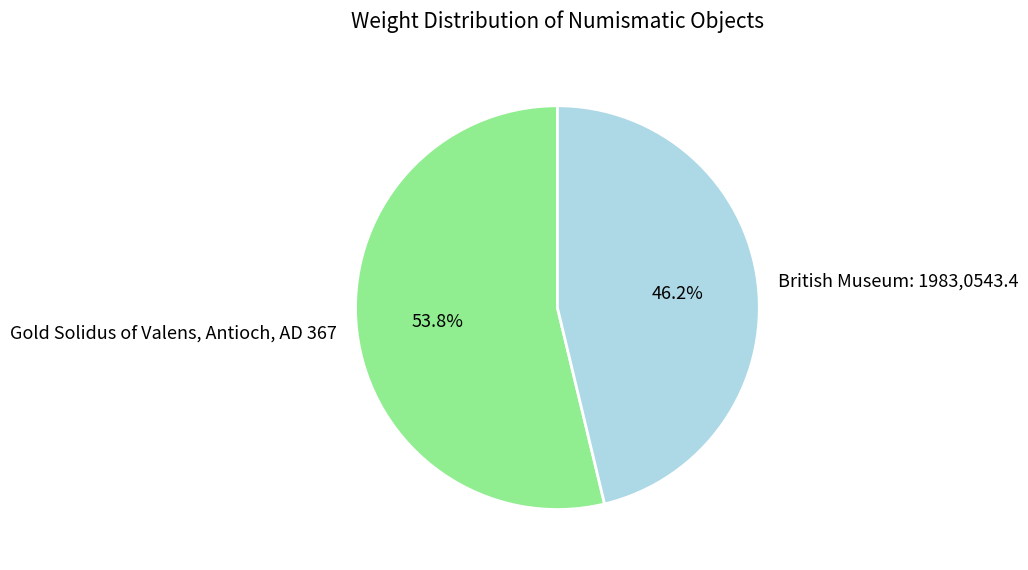

What percentage is NOT represented by Gold Solidus of Valens, Antioch, AD 367?

46.2%